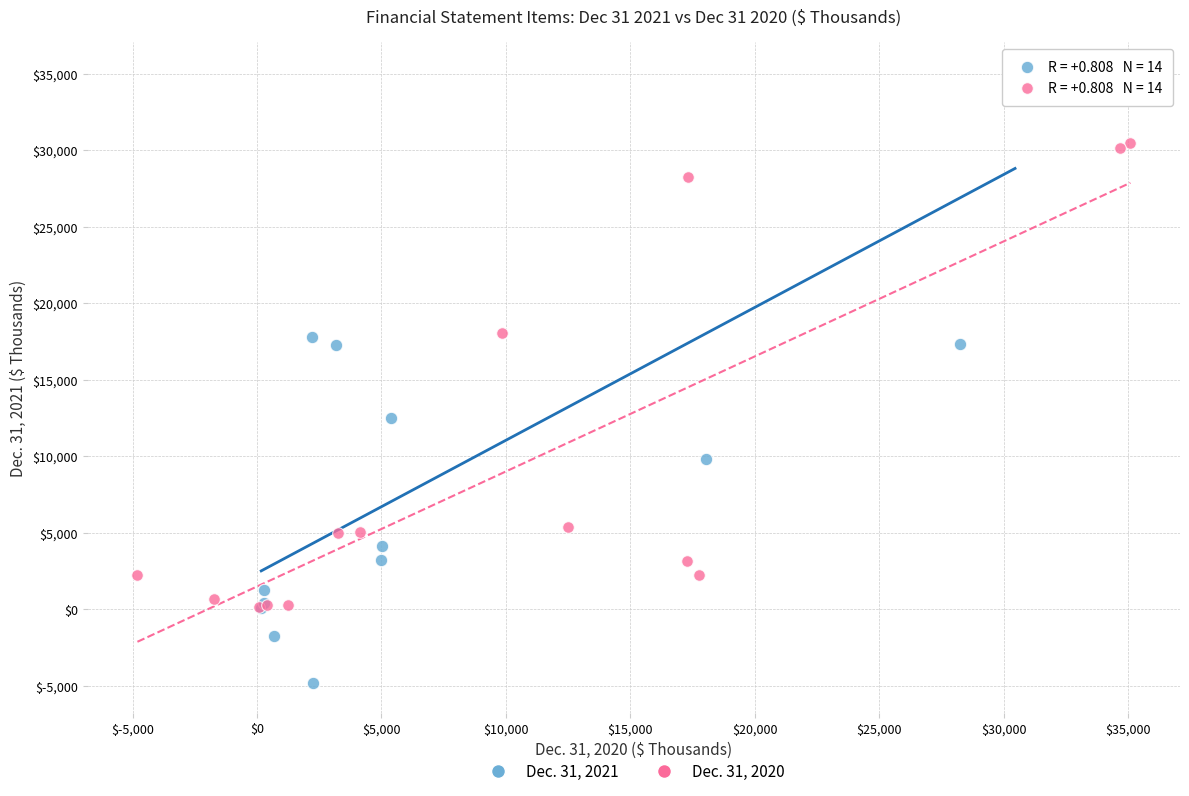

Which series has the largest Y range (max minus min)?

Dec. 31, 2021